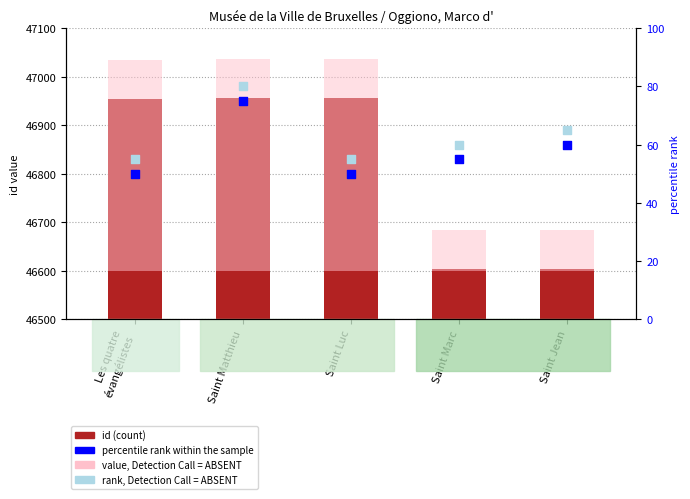

Is the value of id at Saint Jean greater than the value of rank, Detection Call = ABSENT at Saint Marc?

Yes